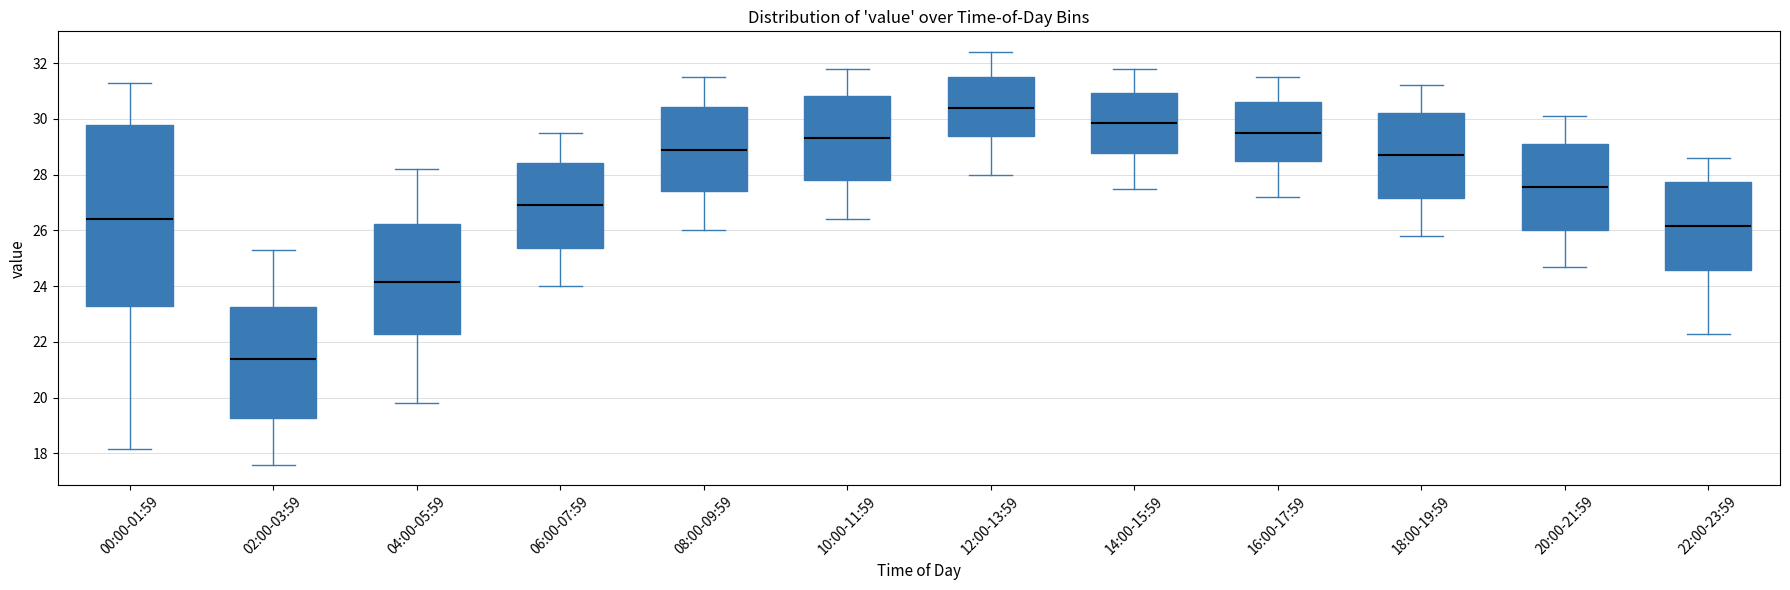

Reading left to right, transcribe this box plot: for each box, give where its median line is, the range the box spans, and where its two whiskers end, as read against the y-axis. The values are not printed on the chart, so give them approximately, as read against the axis.

00:00-01:59: median 26.4, box 23.2 to 29.8, whiskers 18.2 to 31.4
02:00-03:59: median 21.4, box 19.2 to 23.2, whiskers 17.6 to 25.4
04:00-05:59: median 24.2, box 22.2 to 26.2, whiskers 19.8 to 28.2
06:00-07:59: median 27.0, box 25.4 to 28.4, whiskers 24.0 to 29.6
08:00-09:59: median 29.0, box 27.4 to 30.4, whiskers 26.0 to 31.6
10:00-11:59: median 29.4, box 27.8 to 30.8, whiskers 26.4 to 31.8
12:00-13:59: median 30.4, box 29.4 to 31.6, whiskers 28.0 to 32.4
14:00-15:59: median 29.8, box 28.8 to 31.0, whiskers 27.6 to 31.8
16:00-17:59: median 29.6, box 28.4 to 30.6, whiskers 27.2 to 31.6
18:00-19:59: median 28.8, box 27.2 to 30.2, whiskers 25.8 to 31.2
20:00-21:59: median 27.6, box 26.0 to 29.2, whiskers 24.8 to 30.2
22:00-23:59: median 26.2, box 24.6 to 27.8, whiskers 22.4 to 28.6